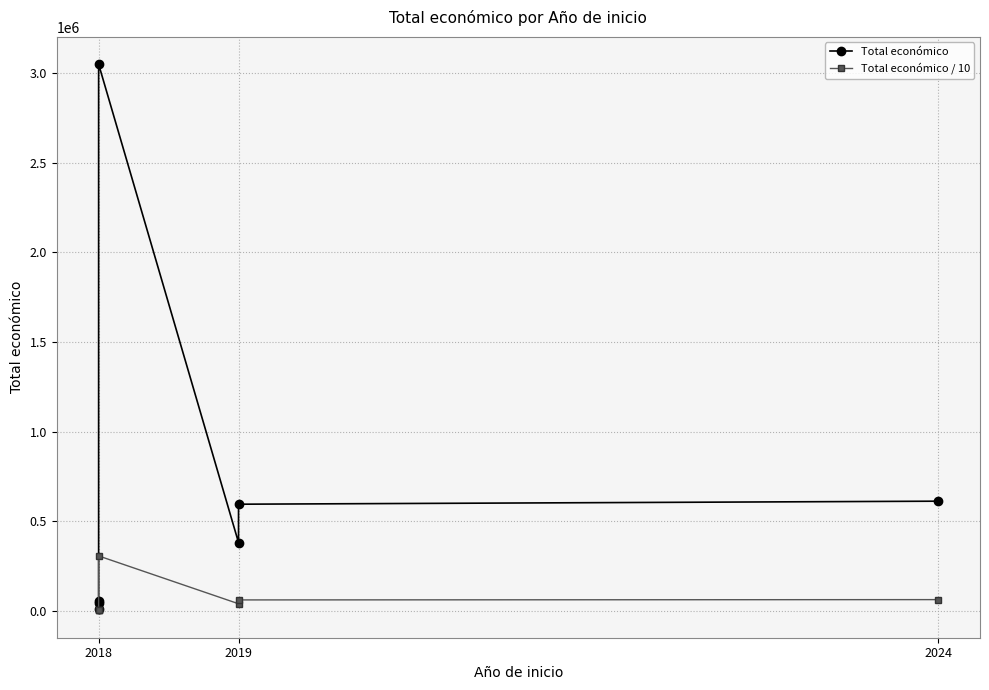

True or false: Total económico and Total económico / 10 intersect in this chart.

False